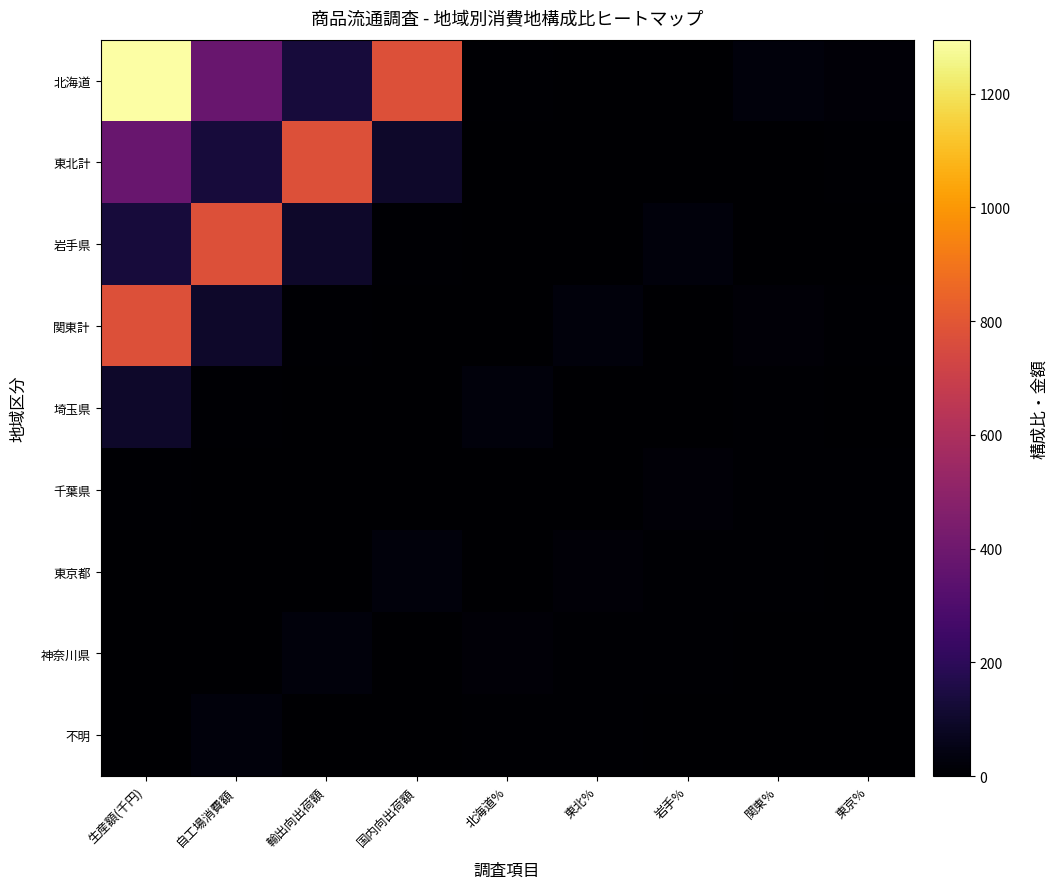

Which has a higher value, 北海道% or 自工場消費額?

自工場消費額